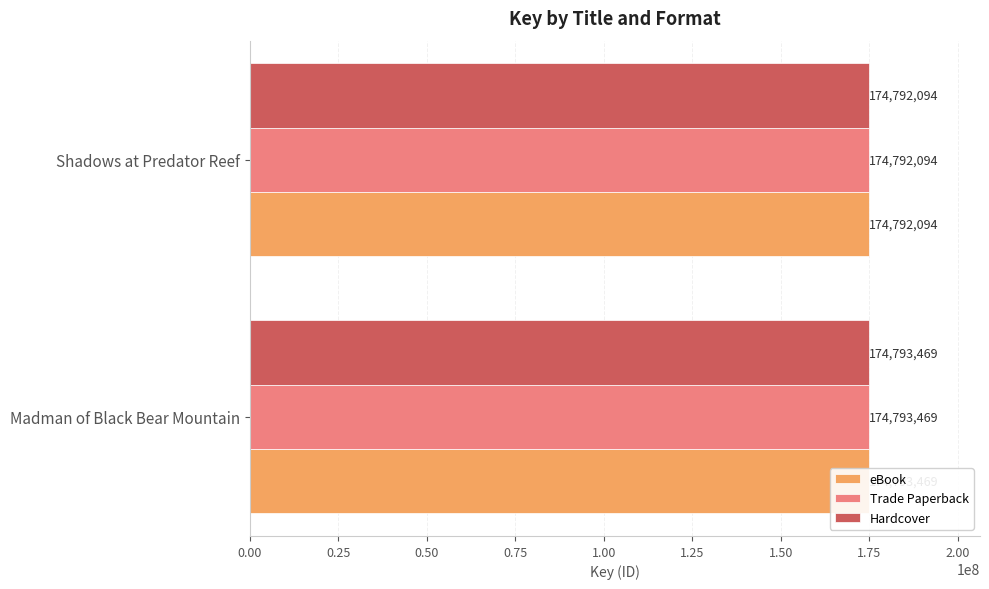

What value does the Trade Paperback series have at Madman of Black Bear Mountain?

174793469